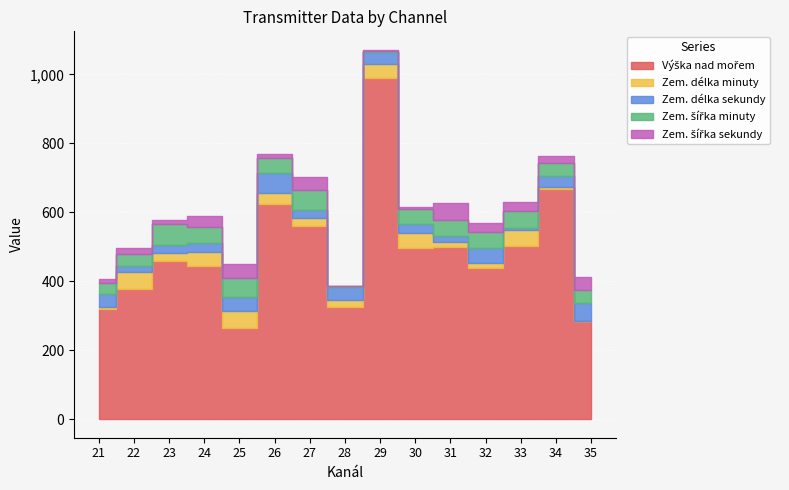

Reading left to right, transcribe all the data shown in this chart.

Výška nad mořem: 320	378	459	445	265	623	560	325	989	495	499	439	502	667	285
Zem. délka minuty: 5	49	24	41	48	34	22	20	41	45	16	13	46	7	1
Zem. délka sekundy: 38	16	23	25	41	56	26	37	35	26	16	45	6	32	50
Zem. šířka minuty: 32	37	59	46	55	45	57	3	3	44	46	45	51	37	40
Zem. šířka sekundy: 11	15	14	32	40	12	37	2	3	4	50	26	26	19	36